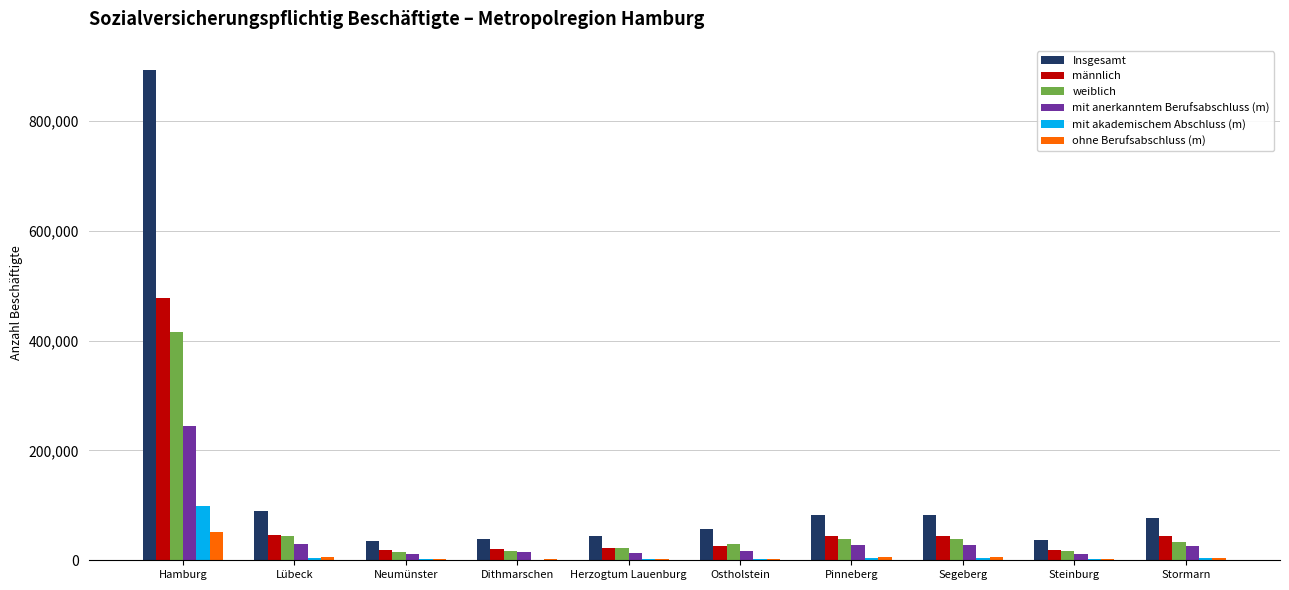

The weiblich series shows 38296 at Pinneberg. True or false?

True